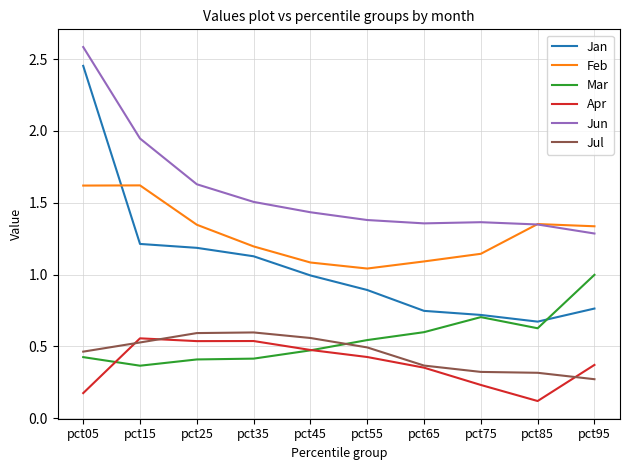

How many lines are shown in the chart?

6